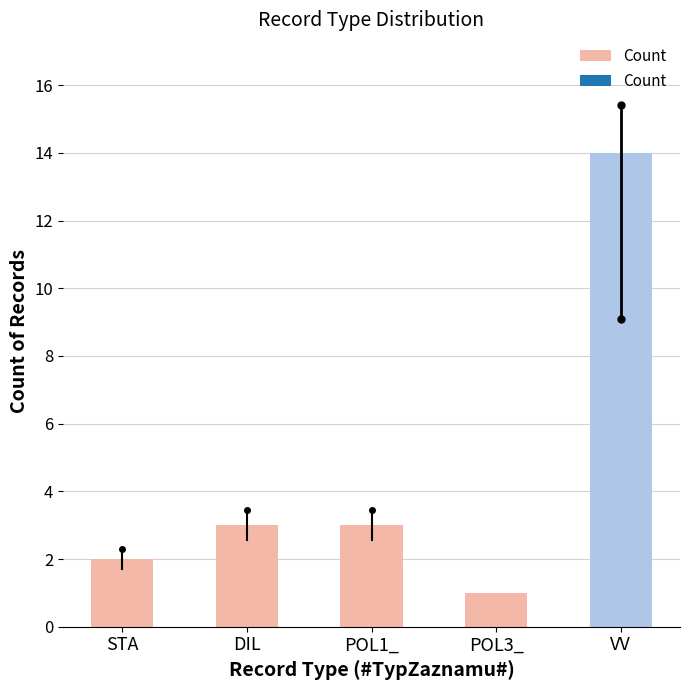

What is the label of the 1st bar from the right?

VV